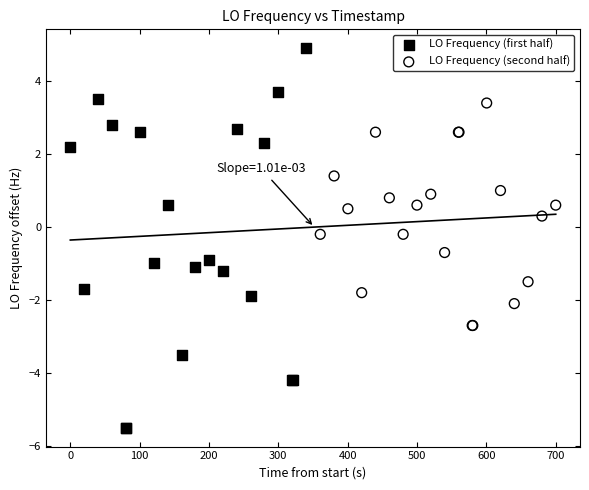

What are all the series names shown in the legend?

LO Frequency (first half), LO Frequency (second half)